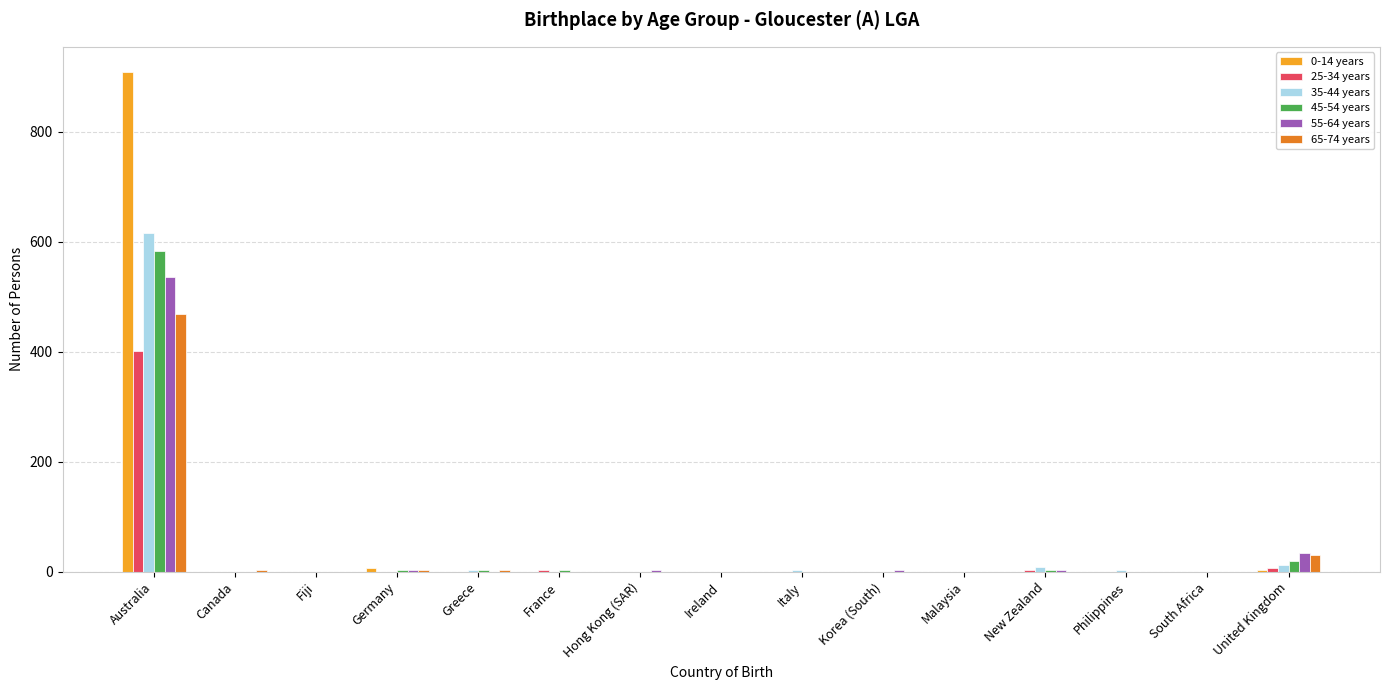

Is the value of 65-74 years at United Kingdom greater than the value of 25-34 years at United Kingdom?

Yes